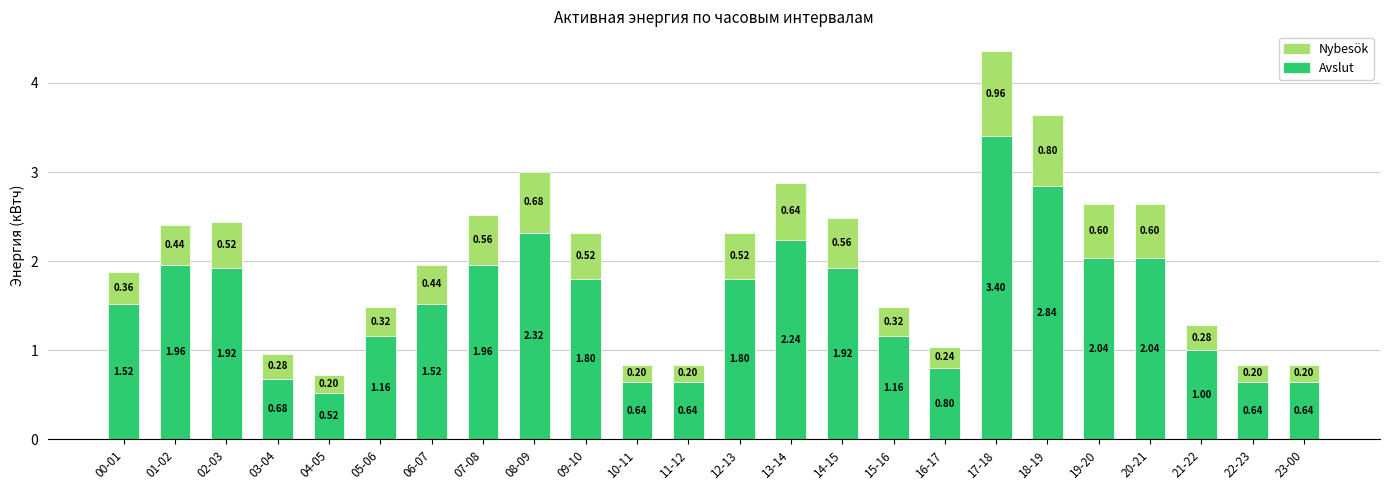

What is the sum of the Avslut values at 17-18 and 22-23?

4.0